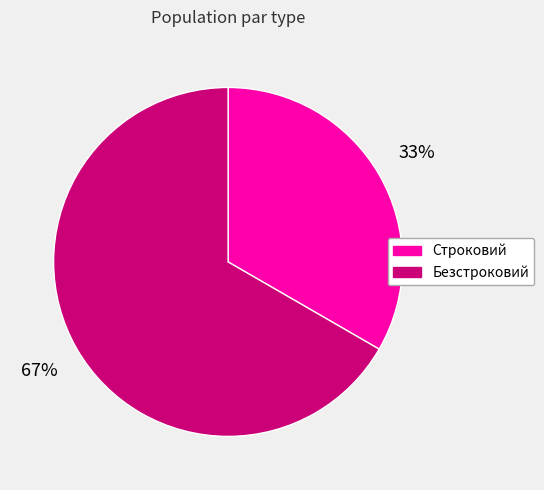

Which slice represents more than half of the pie?

Безстроковий